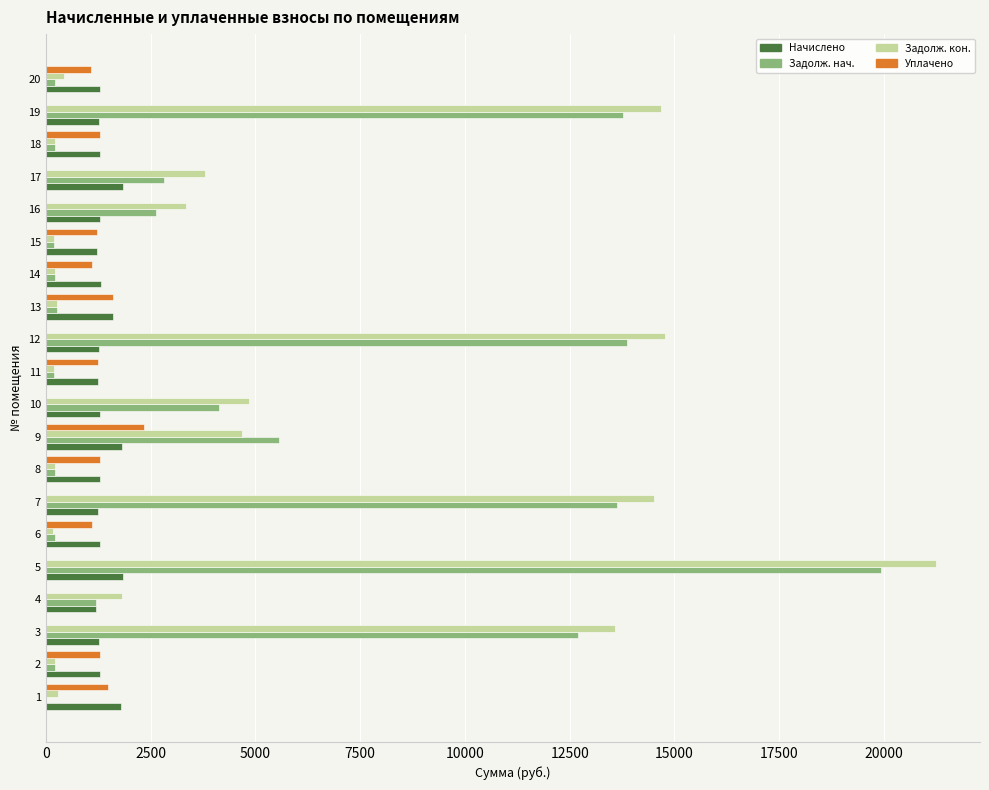

What is the sum of all Задолж. кон. values?

99726.0